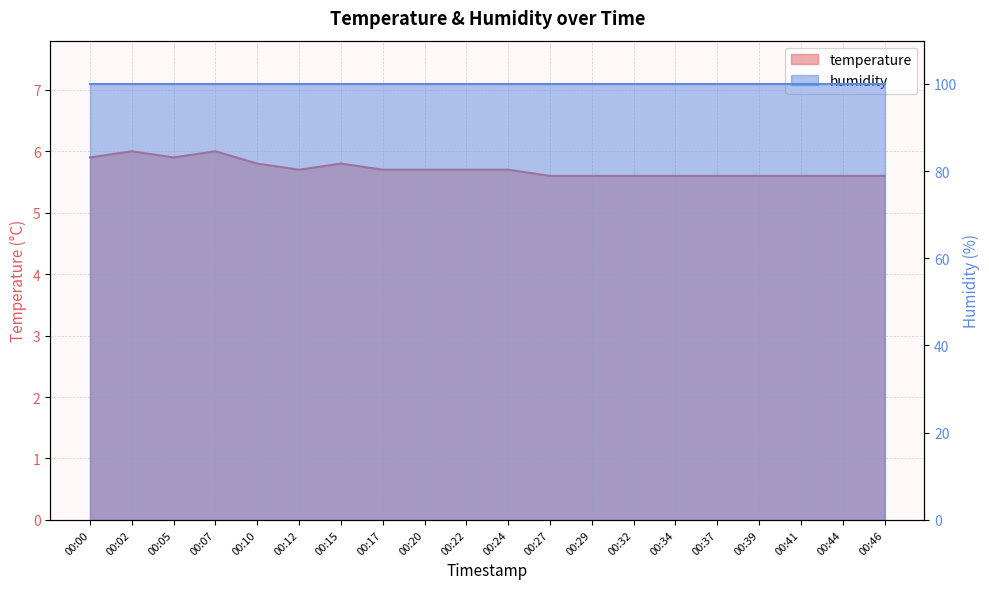

What is the difference between the second highest and minimum values?

0.4